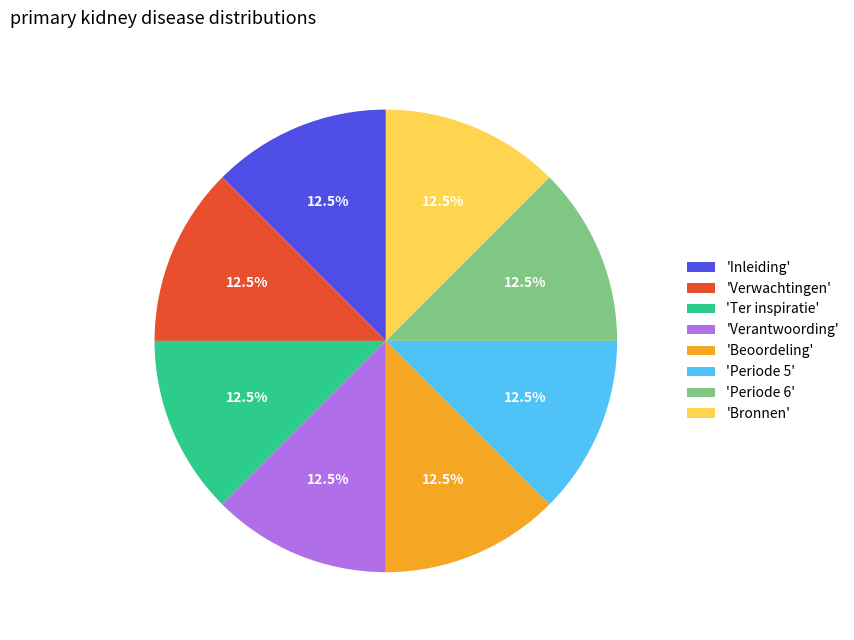

What is the ratio of the value at 'Periode 6' to the value at 'Beoordeling'?

1.0